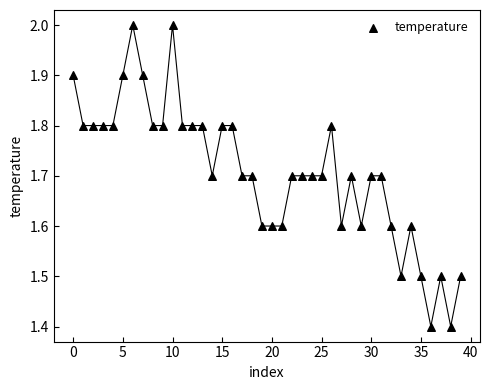

What is the range of Y values (max minus min)?

0.6